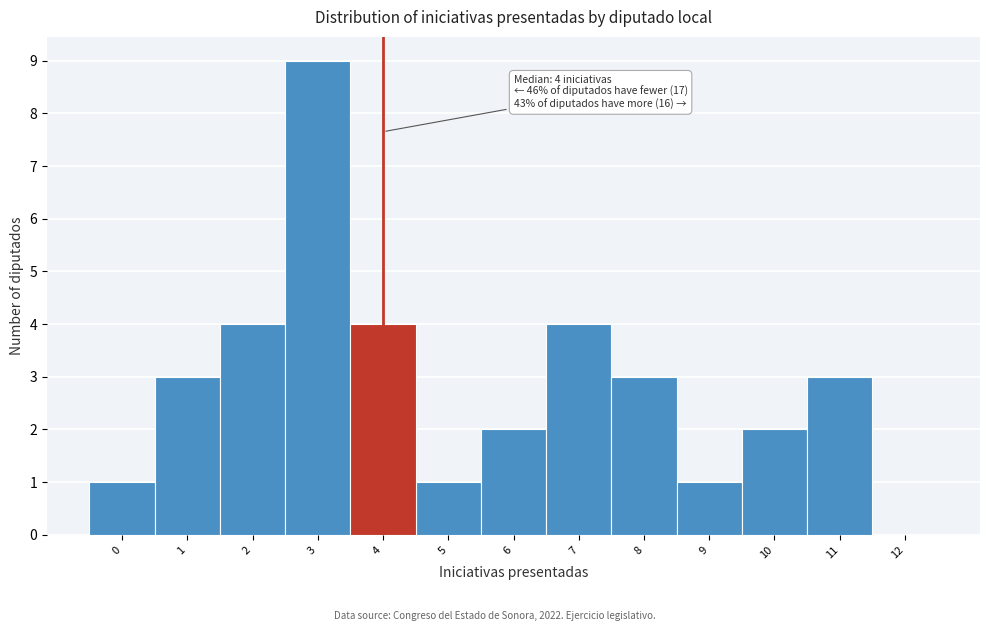

Reading left to right, transcribe all the data shown in this chart.

0=1	1=3	2=4	3=9	4=4	5=1	6=2	7=4	8=3	9=1	10=2	11=3	12=0